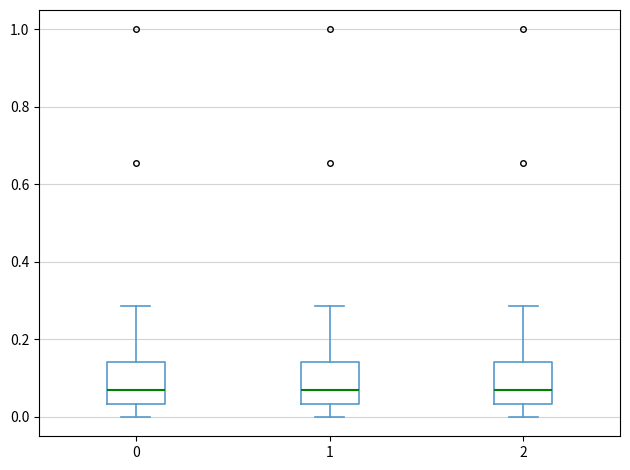

Reading left to right, read every box against the y-axis: the position of its median line, the range the box covers, and the ends of its whiskers. The values are not printed on the chart, so give them approximately, as read against the axis.

0: median 0.06, box 0.04 to 0.14, whiskers 0.00 to 0.28
1: median 0.06, box 0.04 to 0.14, whiskers 0.00 to 0.28
2: median 0.06, box 0.04 to 0.14, whiskers 0.00 to 0.28